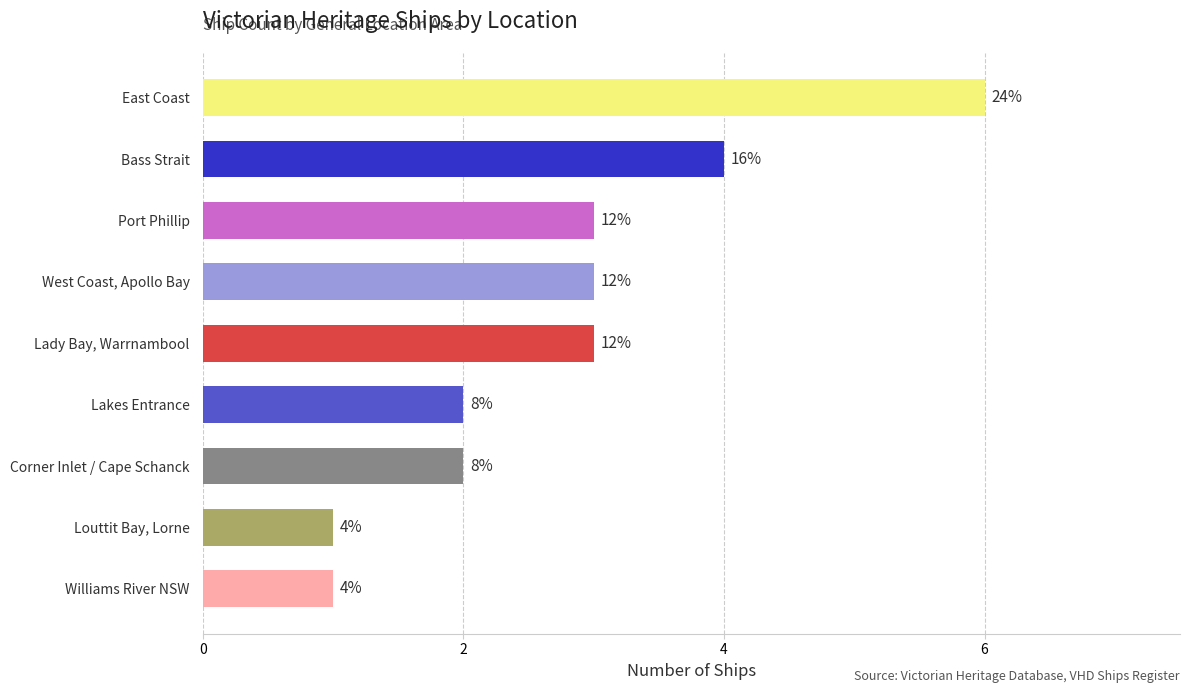

Is it true that the value at Lakes Entrance is 3?

False